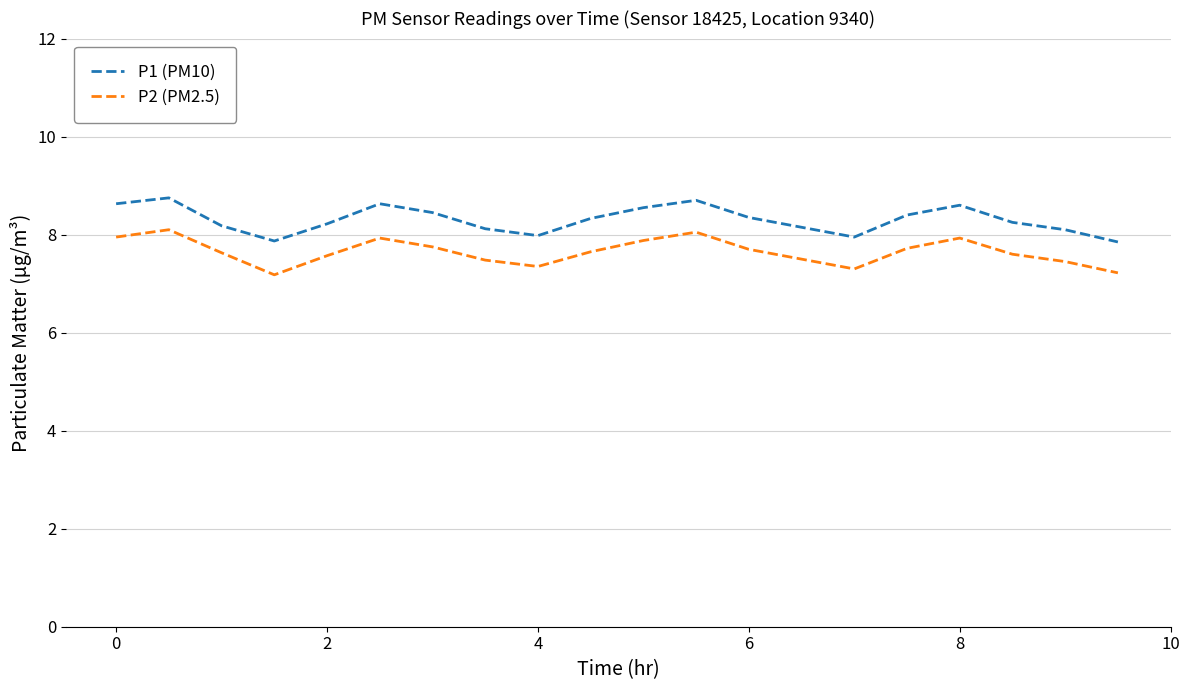

True or false: P1 (PM10) and P2 (PM2.5) intersect in this chart.

False